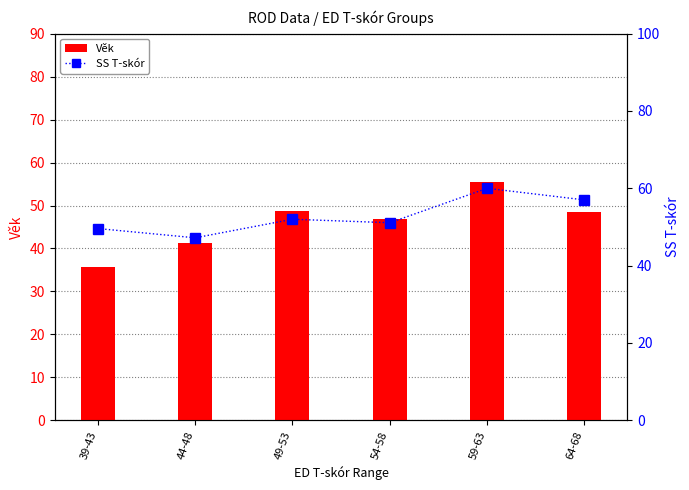

Reading left to right, list all the values displayed in this chart.

Věk: 35.8	41.2	48.8	46.8	55.5	48.5
SS T-skór: 49.6	47.2	52.0	51.1	60.0	57.0